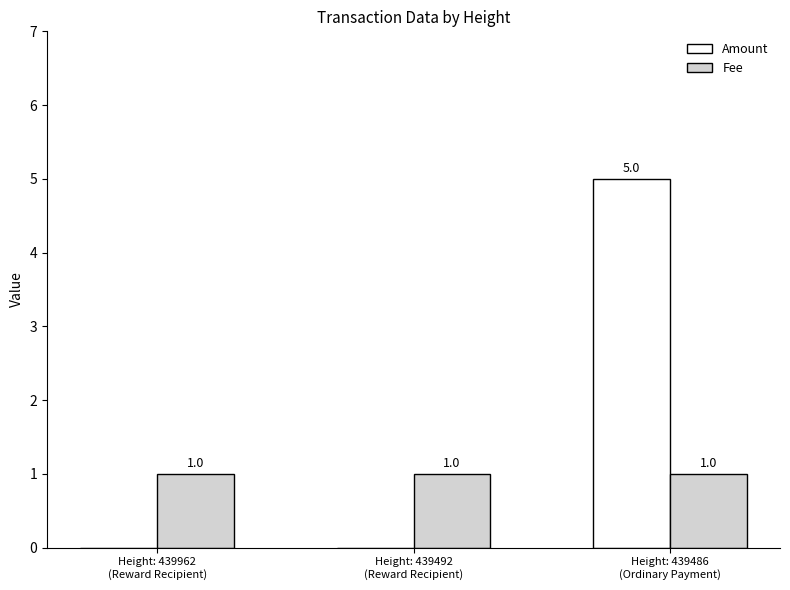

What is the maximum value shown in the chart?

5